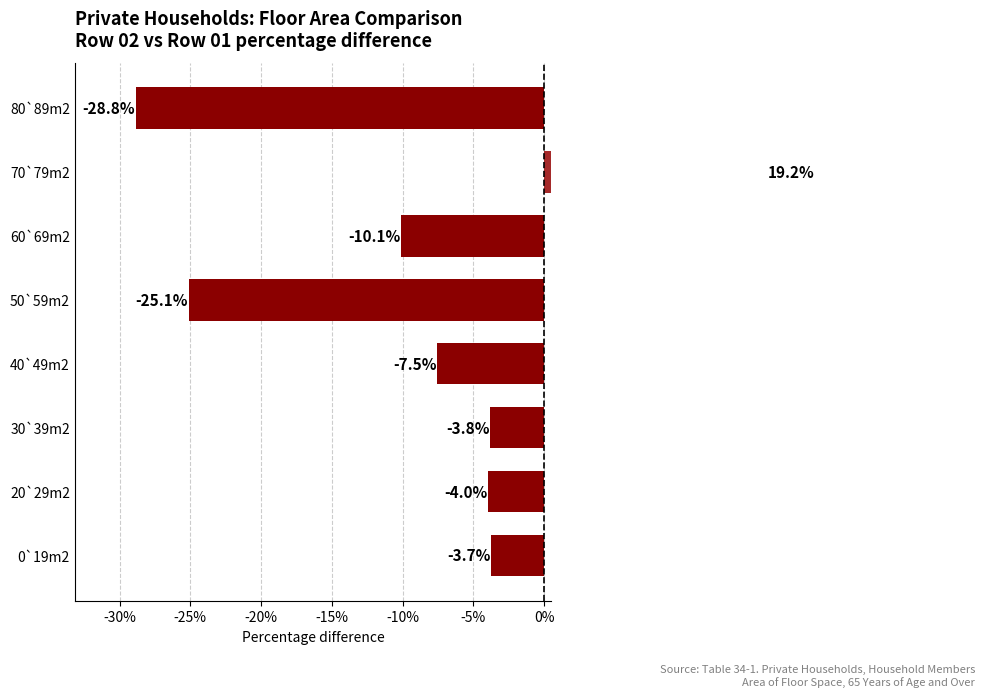

The value at 50`59m2 is -10.8. True or false?

False